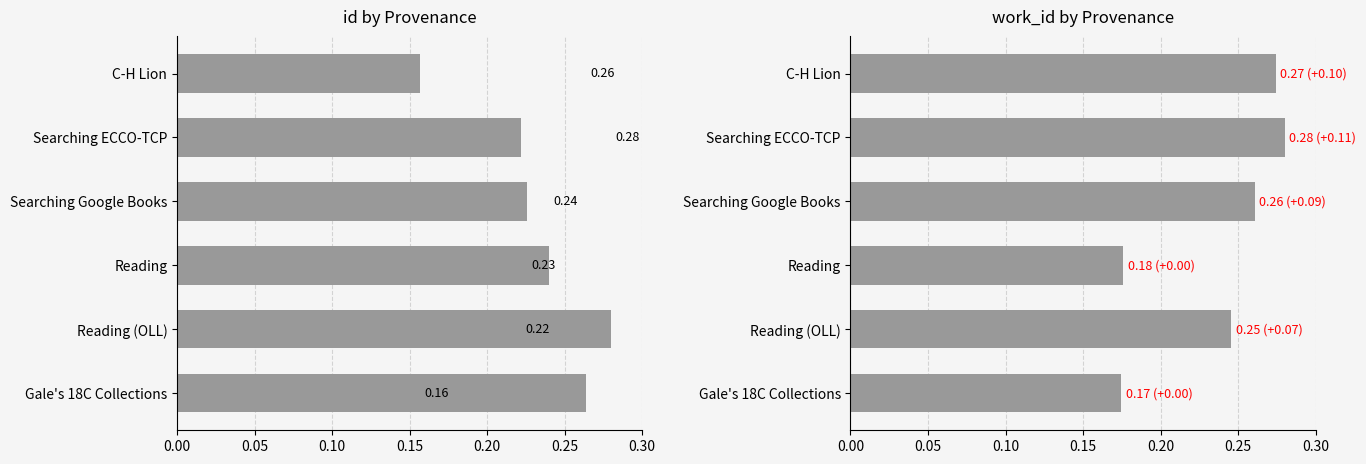

What is the difference between the maximum and second lowest values in the id series?

0.1